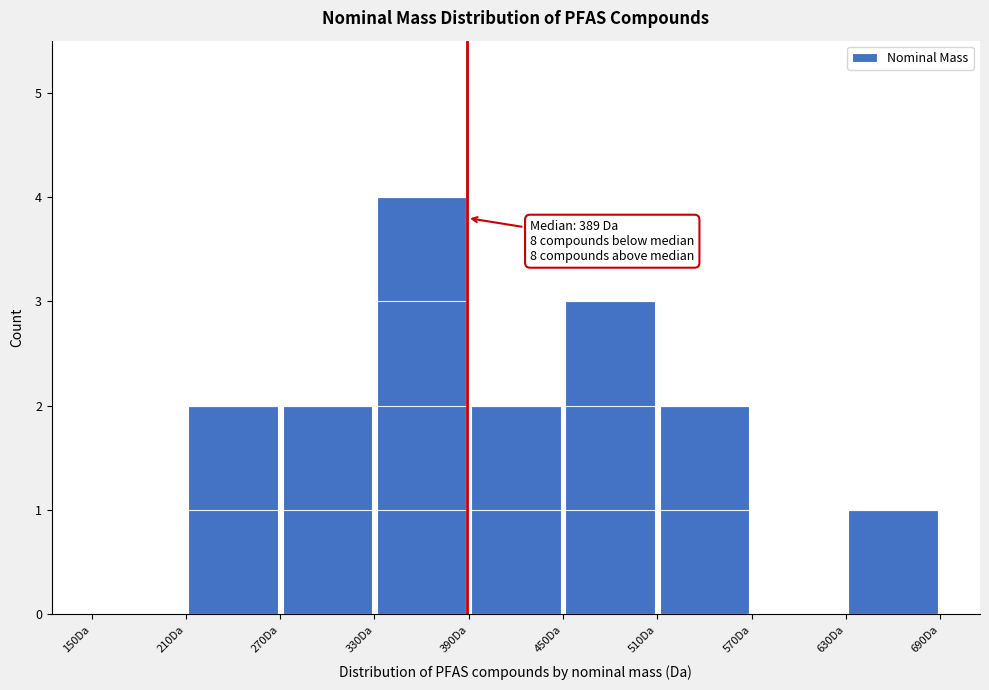

Which range on the x-axis has the tallest bar?

330 to 390